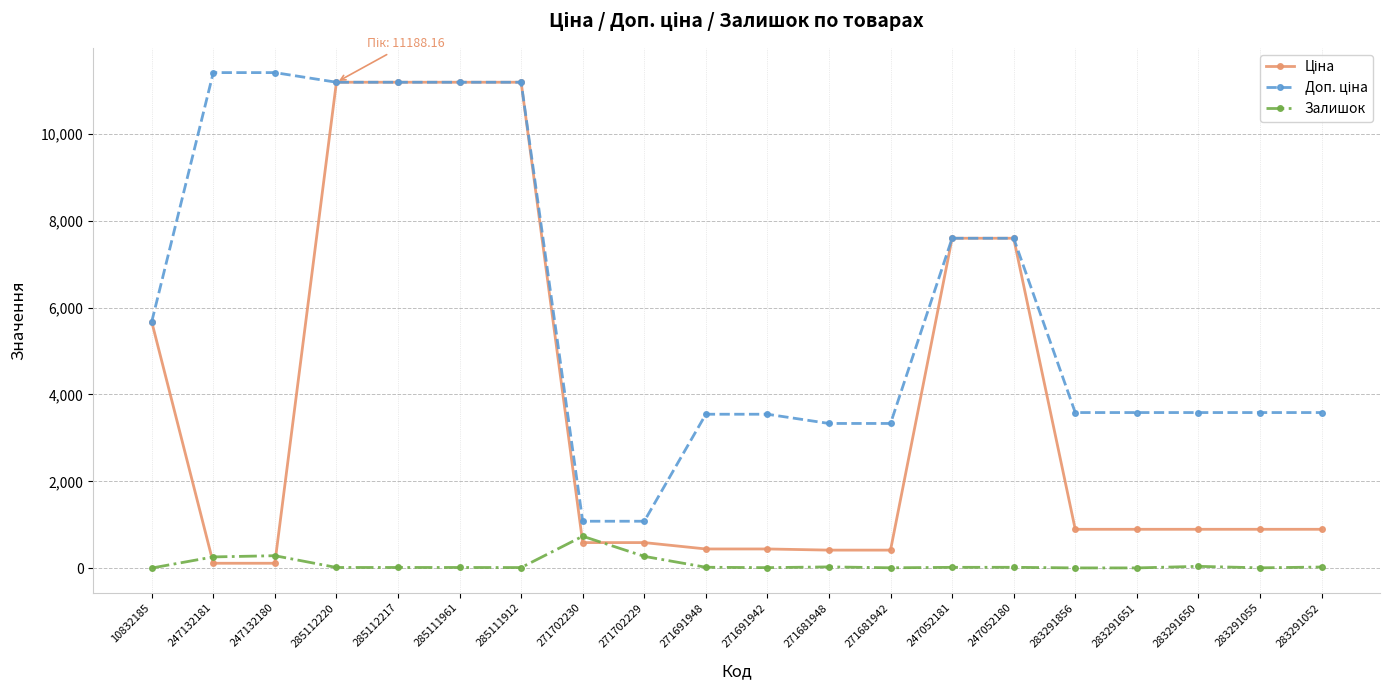

At how many categories does at least one series exceed 1165?

18